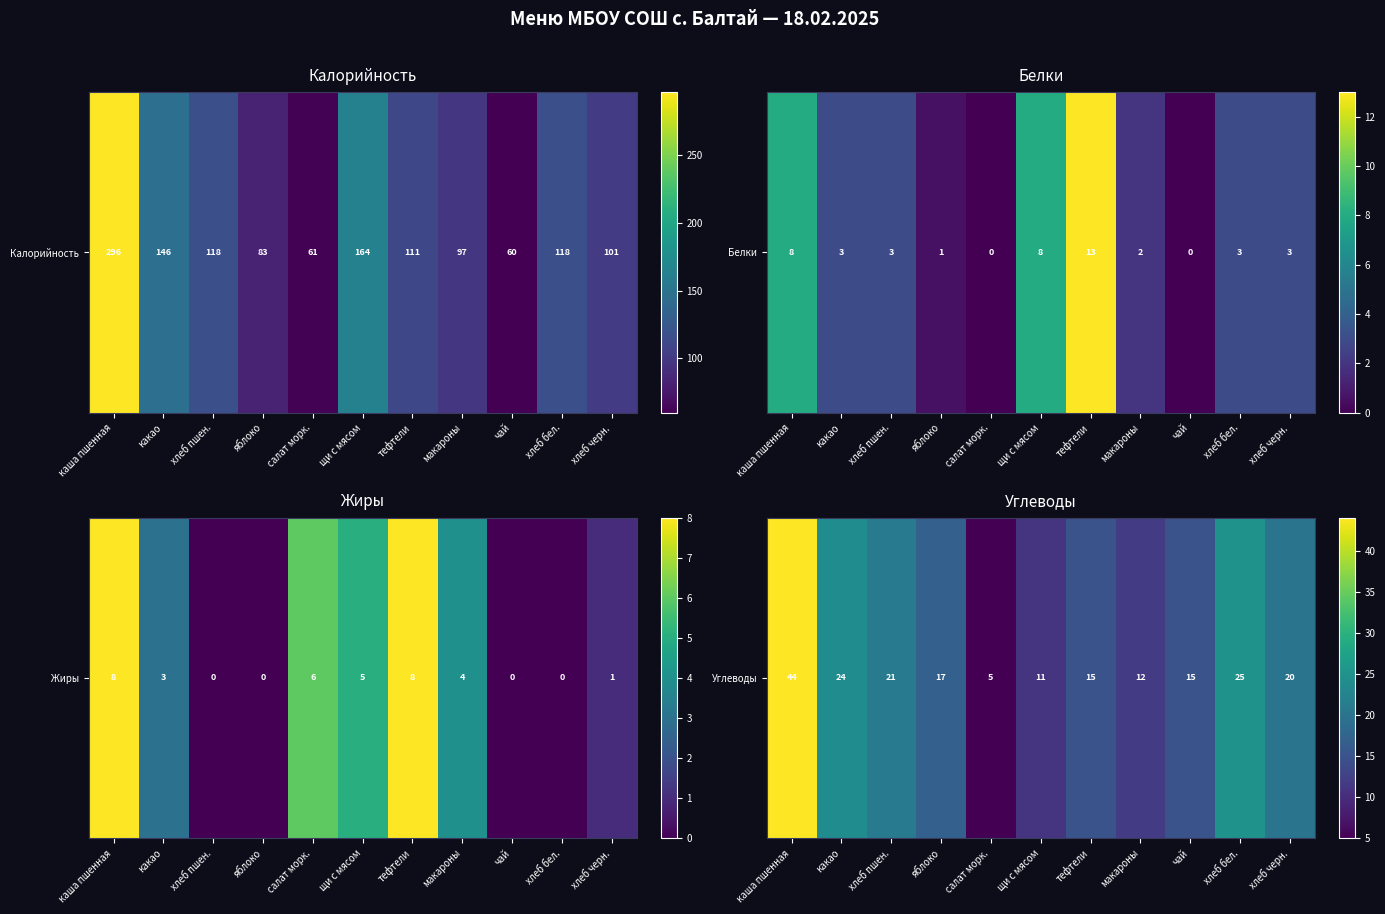

What is the ratio of the value at тефтели to the value at какао?

0.6